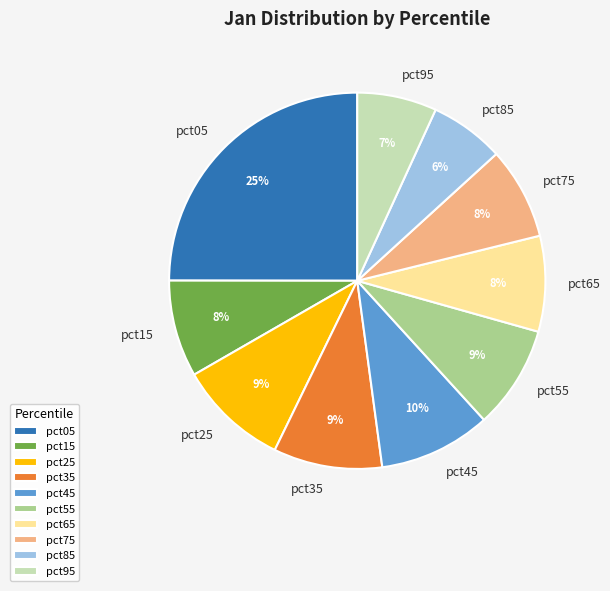

Between pct35 and pct85, which is larger?

pct35